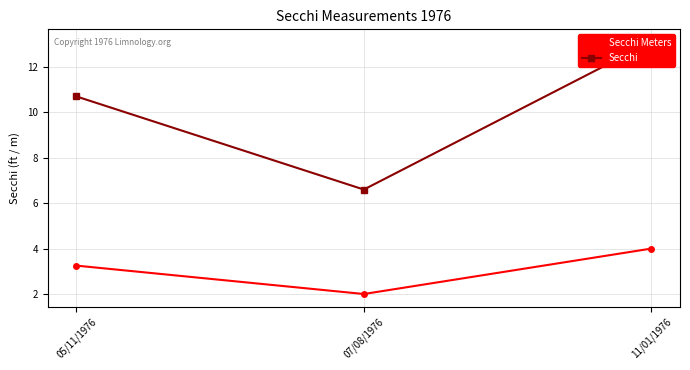

What is the sum of the Secchi Meters values at 05/11/1976 and 07/08/1976?

5.2